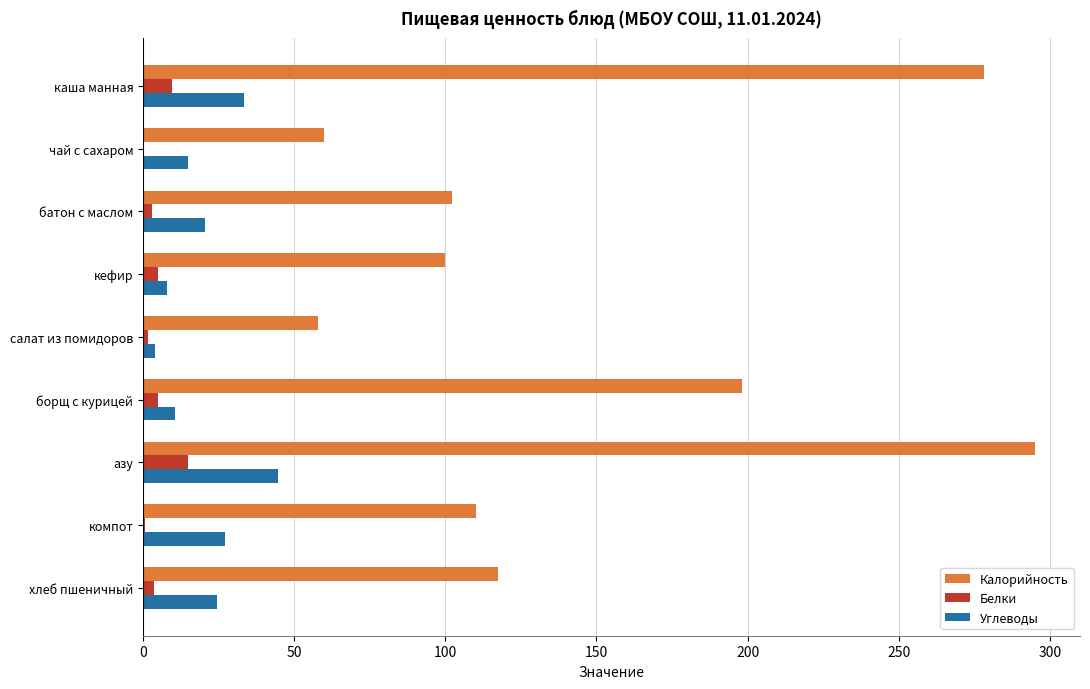

Is the value of Белки at салат из помидоров greater than the value of Калорийность at борщ с курицей?

No